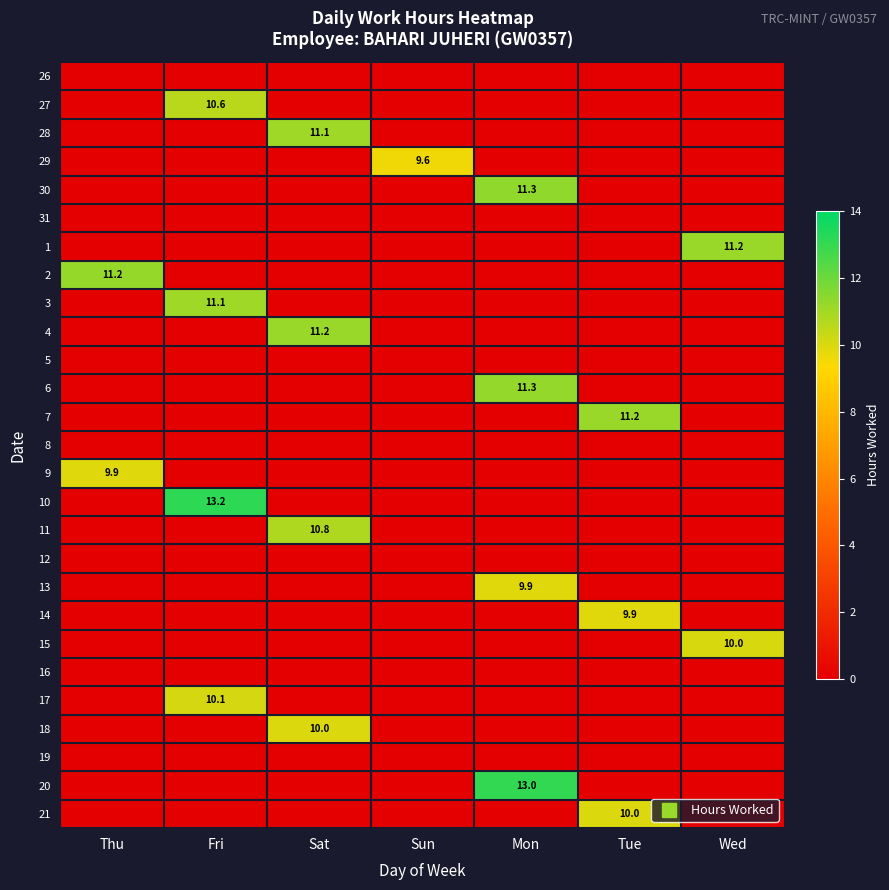

Between Mon and Fri, which is larger?

Mon